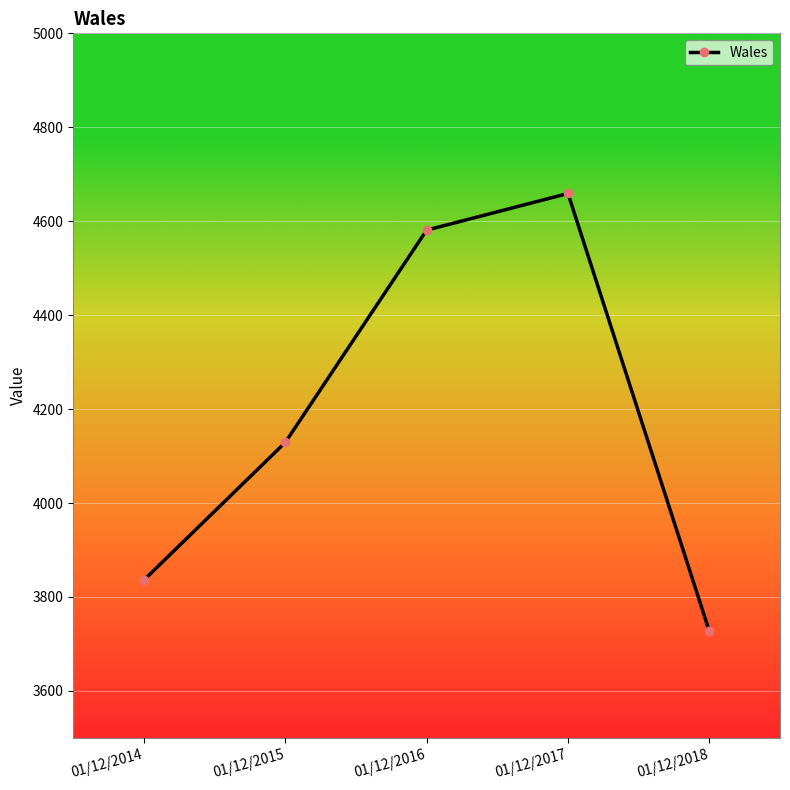

Read the value at 01/12/2015, to the nearest 10.

4130